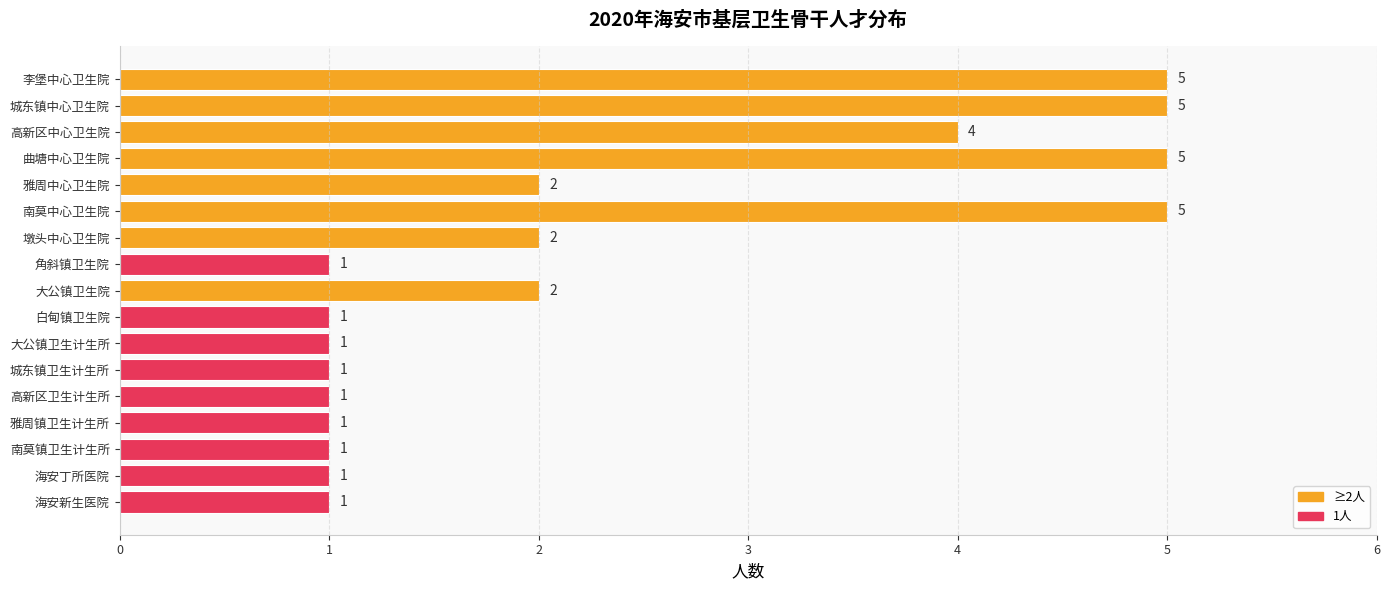

Reading top to bottom, extract all data points from this chart.

5	5	4	5	2	5	2	1	2	1	1	1	1	1	1	1	1